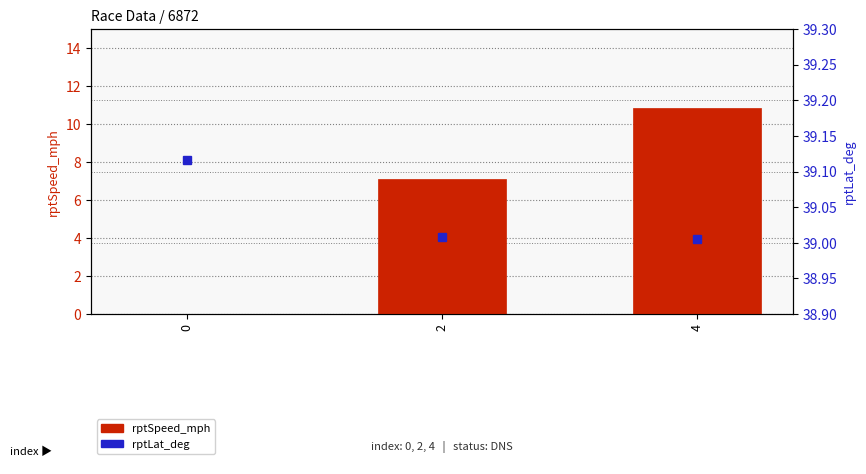

Which category has the lowest value in the rptLat_deg series?

4